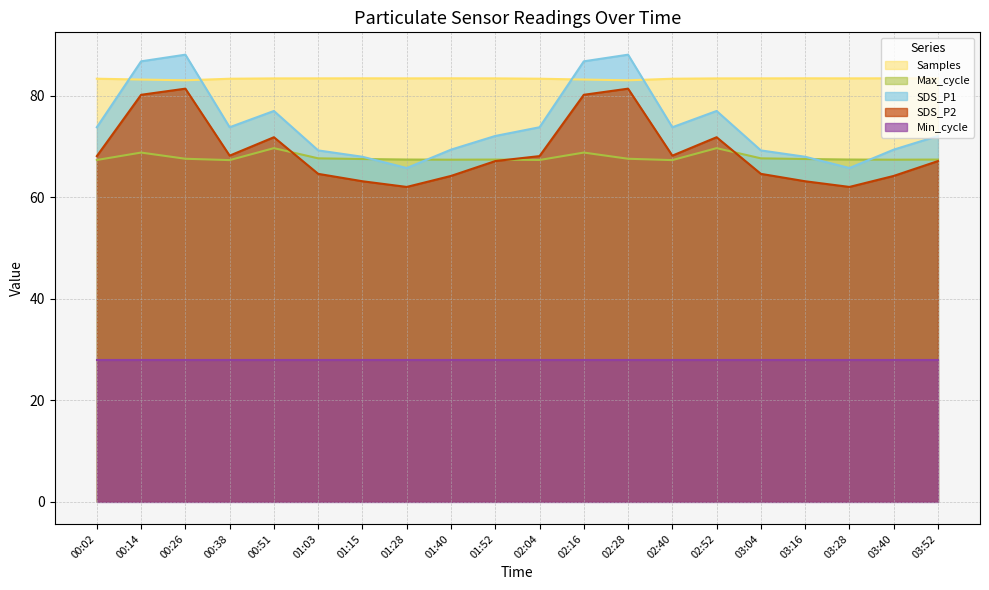

What is the average value of the Samples series?

83.4